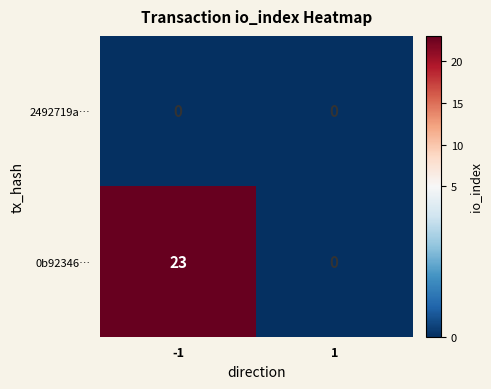

Is it true that 0b92346… equals 16 at 1?

False